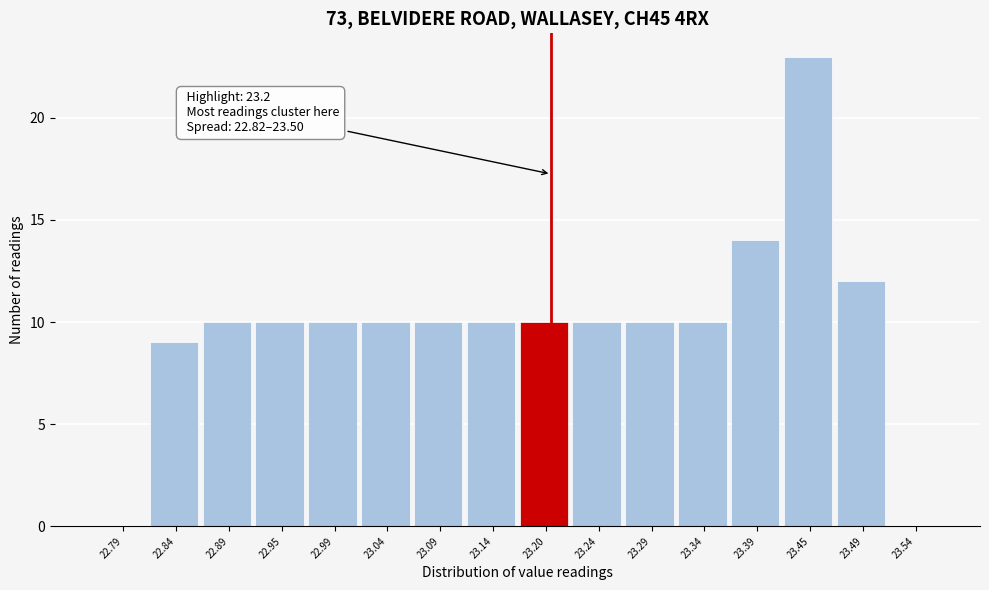

Which range on the x-axis has the tallest bar?

23.42 to 23.47